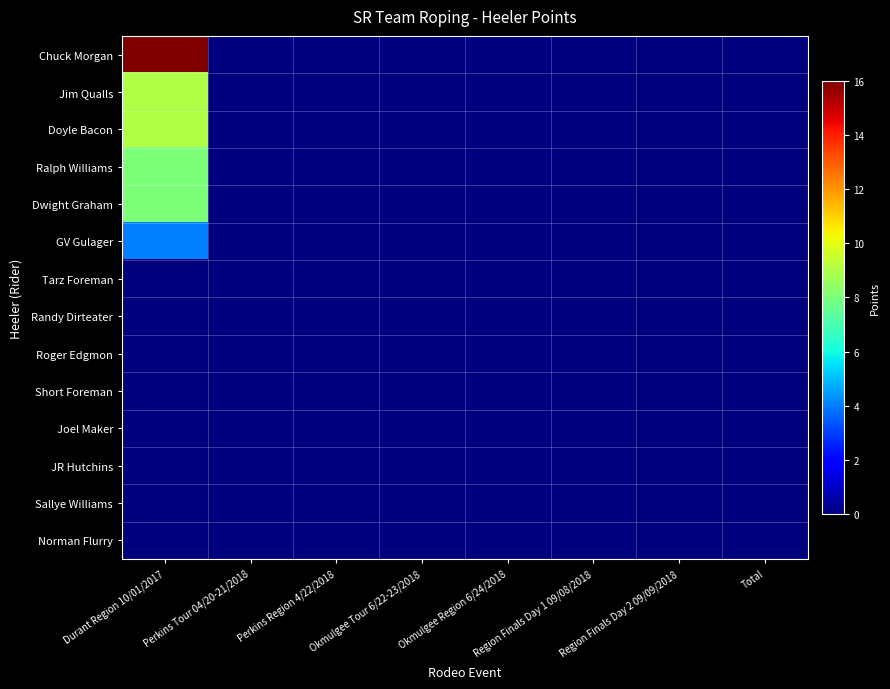

Reading right to left, transcribe all the data shown in this chart.

Chuck Morgan: Total=0	Region Finals Day 2 09/09/2018=0	Region Finals Day 1 09/08/2018=0	Okmulgee Region 6/24/2018=0	Okmulgee Tour 6/22-23/2018=0	Perkins Region 4/22/2018=0	Perkins Tour 04/20-21/2018=0	Durant Region 10/01/2017=16
Jim Qualls: Total=0	Region Finals Day 2 09/09/2018=0	Region Finals Day 1 09/08/2018=0	Okmulgee Region 6/24/2018=0	Okmulgee Tour 6/22-23/2018=0	Perkins Region 4/22/2018=0	Perkins Tour 04/20-21/2018=0	Durant Region 10/01/2017=9
Doyle Bacon: Total=0	Region Finals Day 2 09/09/2018=0	Region Finals Day 1 09/08/2018=0	Okmulgee Region 6/24/2018=0	Okmulgee Tour 6/22-23/2018=0	Perkins Region 4/22/2018=0	Perkins Tour 04/20-21/2018=0	Durant Region 10/01/2017=9
Ralph Williams: Total=0	Region Finals Day 2 09/09/2018=0	Region Finals Day 1 09/08/2018=0	Okmulgee Region 6/24/2018=0	Okmulgee Tour 6/22-23/2018=0	Perkins Region 4/22/2018=0	Perkins Tour 04/20-21/2018=0	Durant Region 10/01/2017=8
Dwight Graham: Total=0	Region Finals Day 2 09/09/2018=0	Region Finals Day 1 09/08/2018=0	Okmulgee Region 6/24/2018=0	Okmulgee Tour 6/22-23/2018=0	Perkins Region 4/22/2018=0	Perkins Tour 04/20-21/2018=0	Durant Region 10/01/2017=8
GV Gulager: Total=0	Region Finals Day 2 09/09/2018=0	Region Finals Day 1 09/08/2018=0	Okmulgee Region 6/24/2018=0	Okmulgee Tour 6/22-23/2018=0	Perkins Region 4/22/2018=0	Perkins Tour 04/20-21/2018=0	Durant Region 10/01/2017=4
Tarz Foreman: Total=0	Region Finals Day 2 09/09/2018=0	Region Finals Day 1 09/08/2018=0	Okmulgee Region 6/24/2018=0	Okmulgee Tour 6/22-23/2018=0	Perkins Region 4/22/2018=0	Perkins Tour 04/20-21/2018=0	Durant Region 10/01/2017=0
Randy Dirteater: Total=0	Region Finals Day 2 09/09/2018=0	Region Finals Day 1 09/08/2018=0	Okmulgee Region 6/24/2018=0	Okmulgee Tour 6/22-23/2018=0	Perkins Region 4/22/2018=0	Perkins Tour 04/20-21/2018=0	Durant Region 10/01/2017=0
Roger Edgmon: Total=0	Region Finals Day 2 09/09/2018=0	Region Finals Day 1 09/08/2018=0	Okmulgee Region 6/24/2018=0	Okmulgee Tour 6/22-23/2018=0	Perkins Region 4/22/2018=0	Perkins Tour 04/20-21/2018=0	Durant Region 10/01/2017=0
Short Foreman: Total=0	Region Finals Day 2 09/09/2018=0	Region Finals Day 1 09/08/2018=0	Okmulgee Region 6/24/2018=0	Okmulgee Tour 6/22-23/2018=0	Perkins Region 4/22/2018=0	Perkins Tour 04/20-21/2018=0	Durant Region 10/01/2017=0
Joel Maker: Total=0	Region Finals Day 2 09/09/2018=0	Region Finals Day 1 09/08/2018=0	Okmulgee Region 6/24/2018=0	Okmulgee Tour 6/22-23/2018=0	Perkins Region 4/22/2018=0	Perkins Tour 04/20-21/2018=0	Durant Region 10/01/2017=0
JR Hutchins: Total=0	Region Finals Day 2 09/09/2018=0	Region Finals Day 1 09/08/2018=0	Okmulgee Region 6/24/2018=0	Okmulgee Tour 6/22-23/2018=0	Perkins Region 4/22/2018=0	Perkins Tour 04/20-21/2018=0	Durant Region 10/01/2017=0
Sallye Williams: Total=0	Region Finals Day 2 09/09/2018=0	Region Finals Day 1 09/08/2018=0	Okmulgee Region 6/24/2018=0	Okmulgee Tour 6/22-23/2018=0	Perkins Region 4/22/2018=0	Perkins Tour 04/20-21/2018=0	Durant Region 10/01/2017=0
Norman Flurry: Total=0	Region Finals Day 2 09/09/2018=0	Region Finals Day 1 09/08/2018=0	Okmulgee Region 6/24/2018=0	Okmulgee Tour 6/22-23/2018=0	Perkins Region 4/22/2018=0	Perkins Tour 04/20-21/2018=0	Durant Region 10/01/2017=0